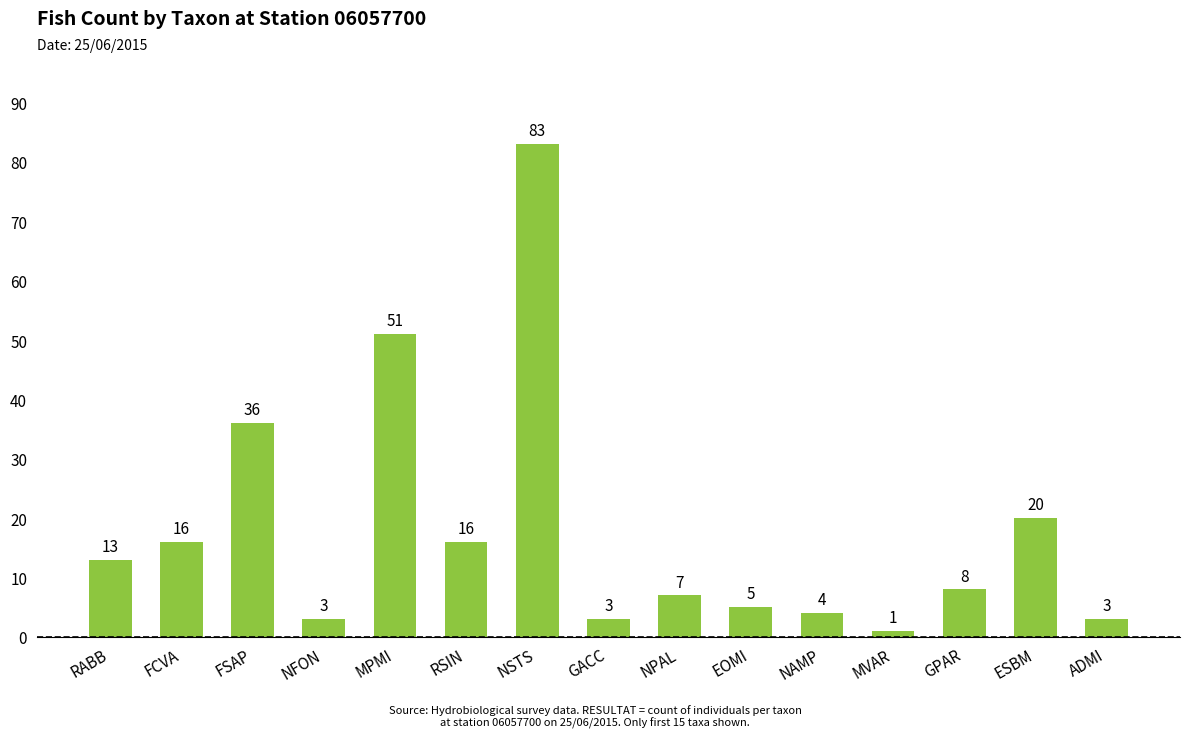

Which category has the lowest value across all series?

MVAR